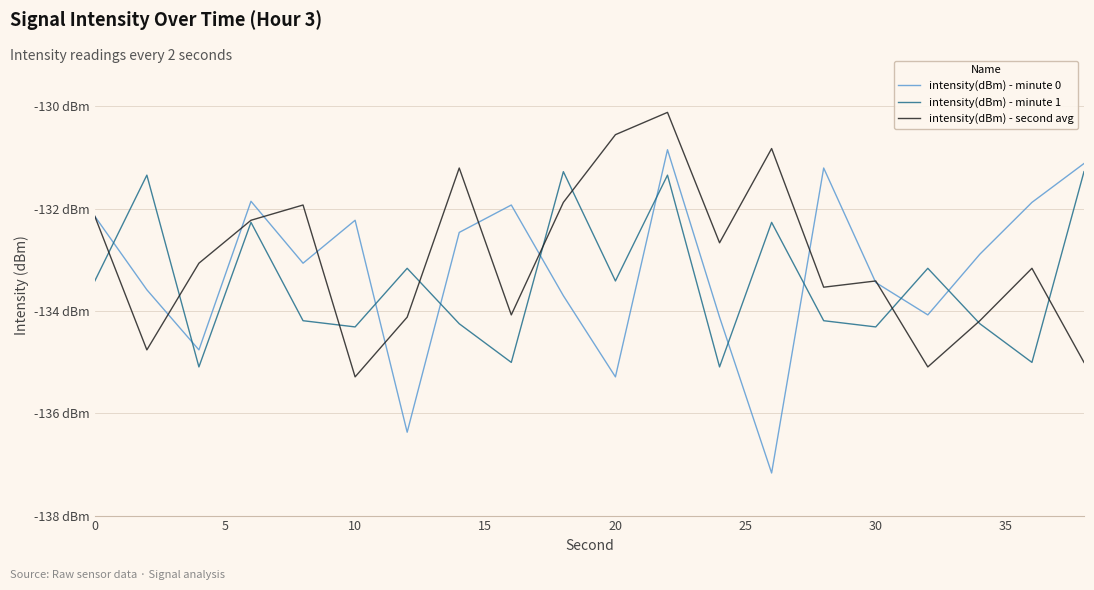

What are all the series names shown in the legend?

intensity(dBm) - minute 0, intensity(dBm) - minute 1, intensity(dBm) - second avg